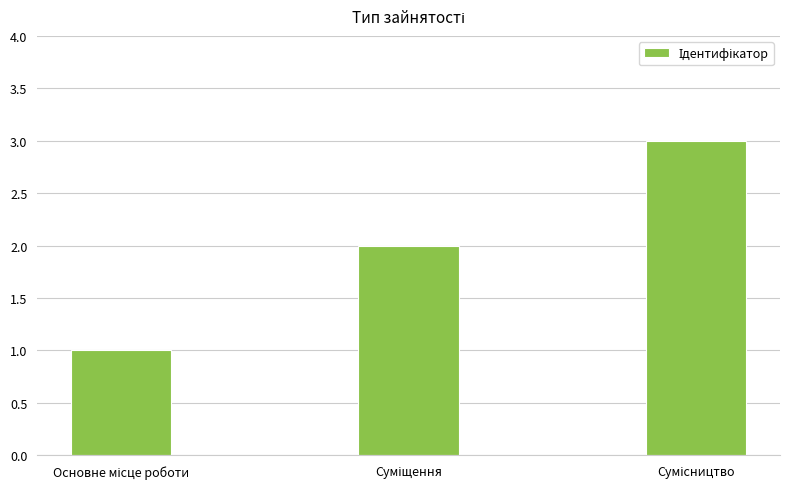

What is the greatest value displayed?

3